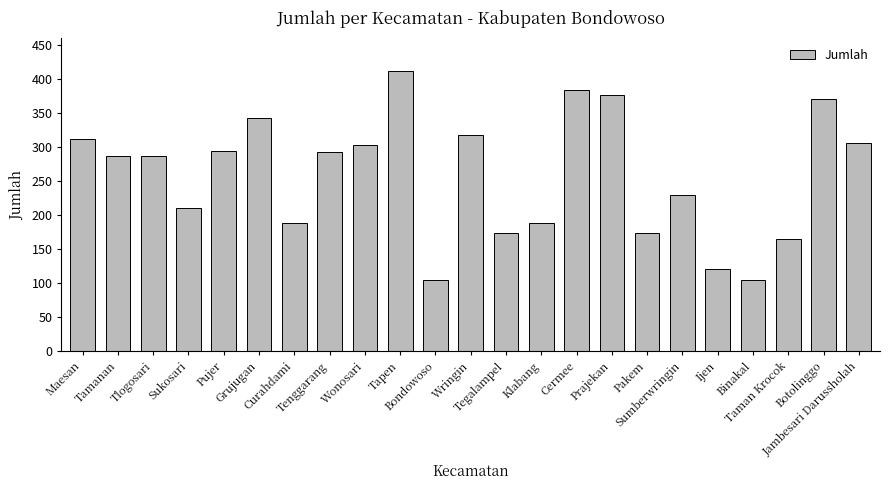

Are the bars grouped side by side (vs. stacked)?

No